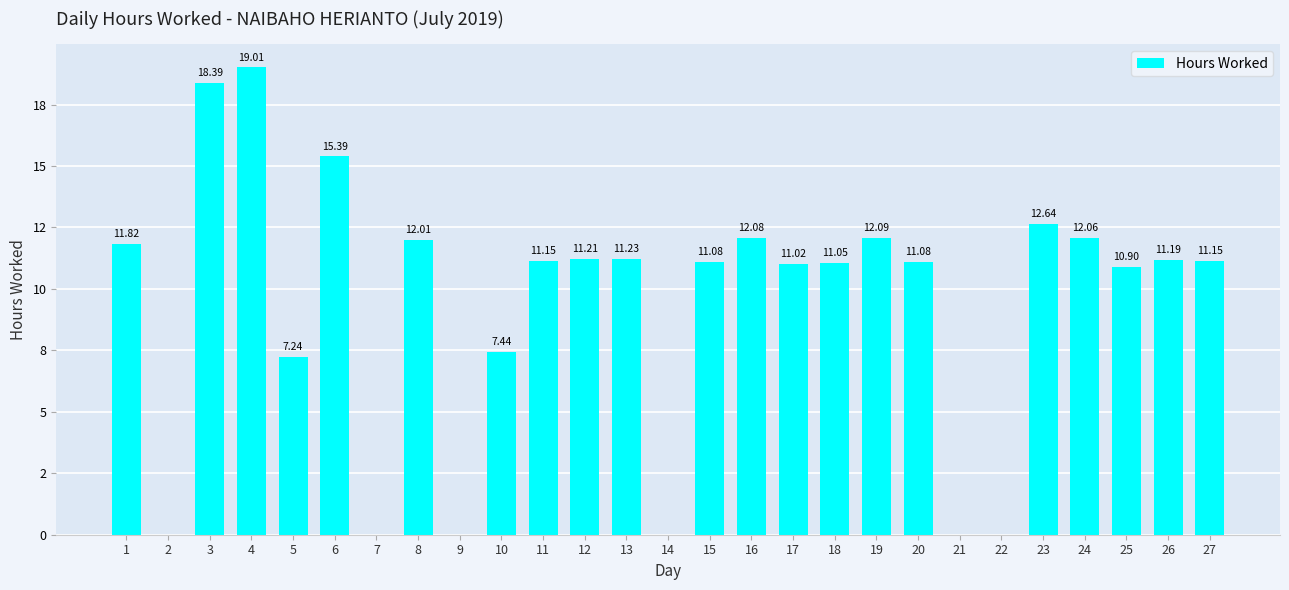

Are the bars horizontal?

No